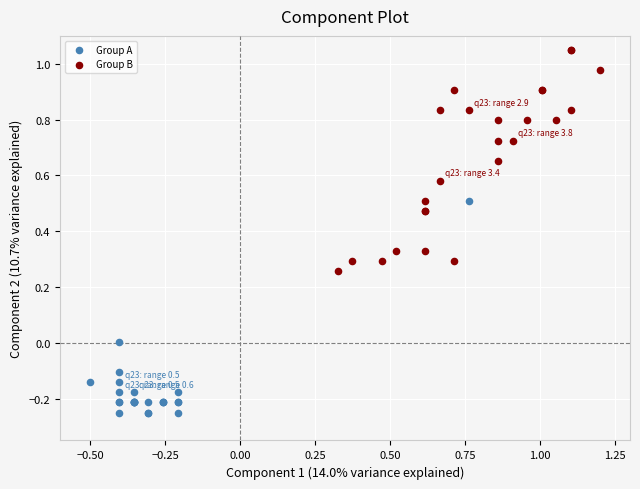

Which series has the largest Y range (max minus min)?

Group B